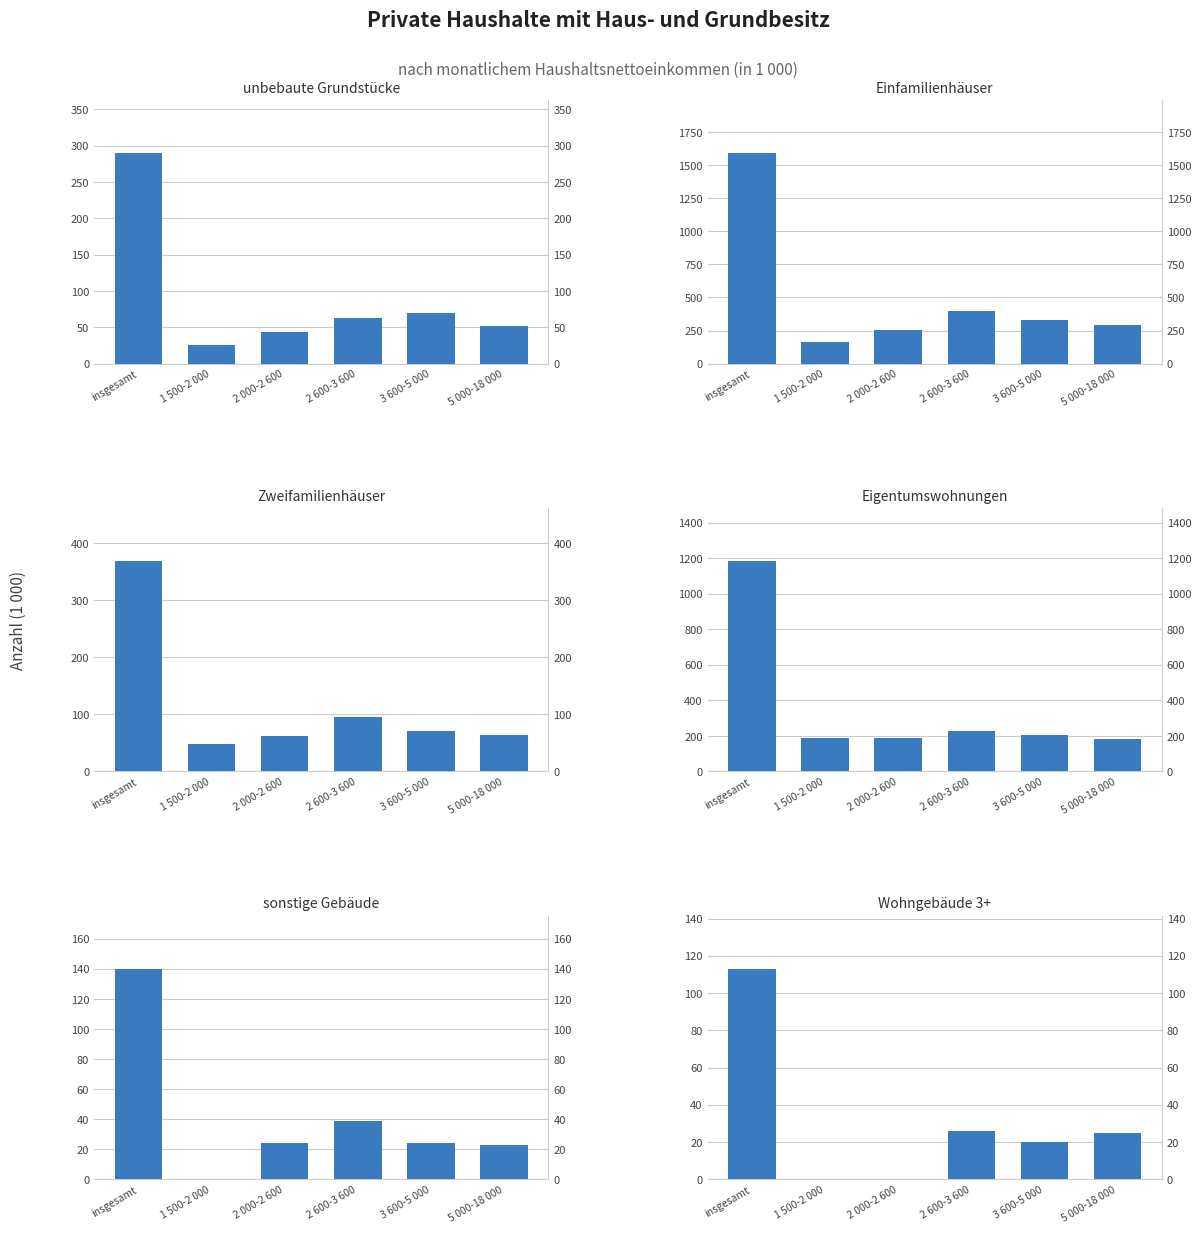

Reading left to right, extract all data points from this chart.

unbebaute Grundstücke: 290	26	44	63	70	52
Einfamilienhäuser: 1594	161	253	401	329	290
Zweifamilienhäuser: 369	48	62	96	70	63
Eigentumswohnungen: 1185	187	190	227	203	180
sonstige Gebäude: 140	0	24	39	24	23
Wohngebäude 3+: 113	0	0	26	20	25